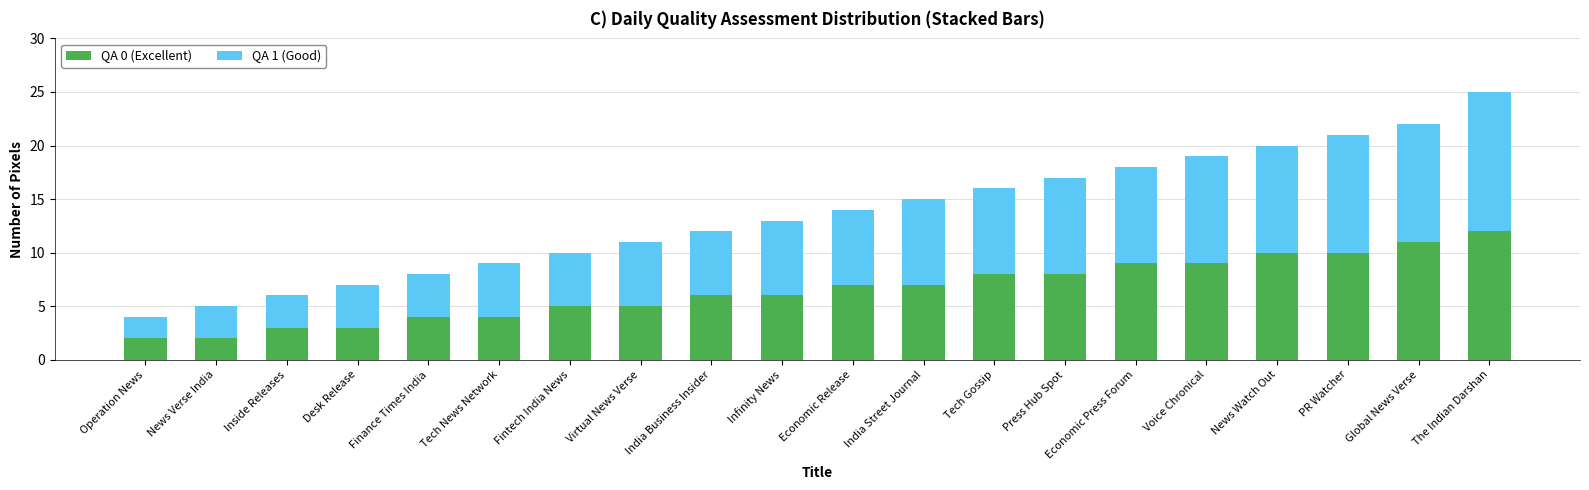

What is the difference between the maximum and minimum values in the QA 0 (Excellent) series?

10